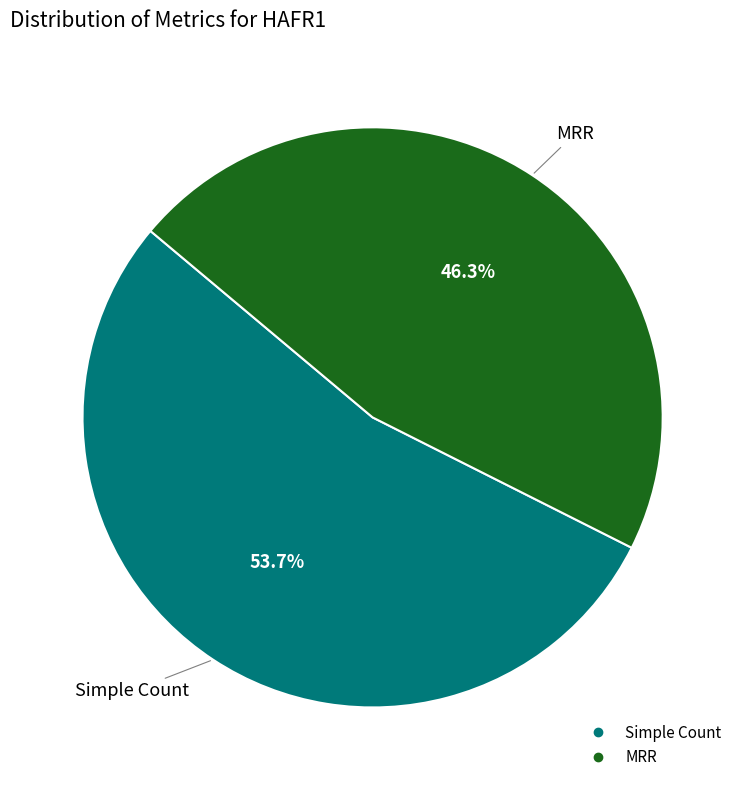

Does any single category account for the majority?

Yes